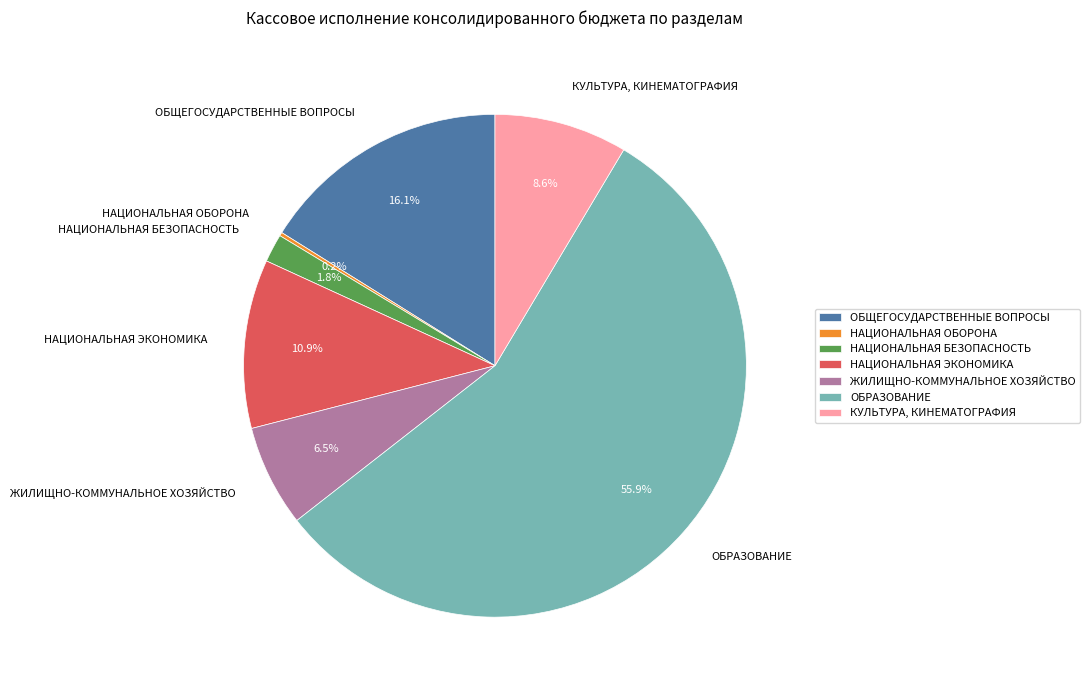

Approximately how many times larger is the value at ОБЩЕГОСУДАРСТВЕННЫЕ ВОПРОСЫ compared to КУЛЬТУРА, КИНЕМАТОГРАФИЯ?

1.9